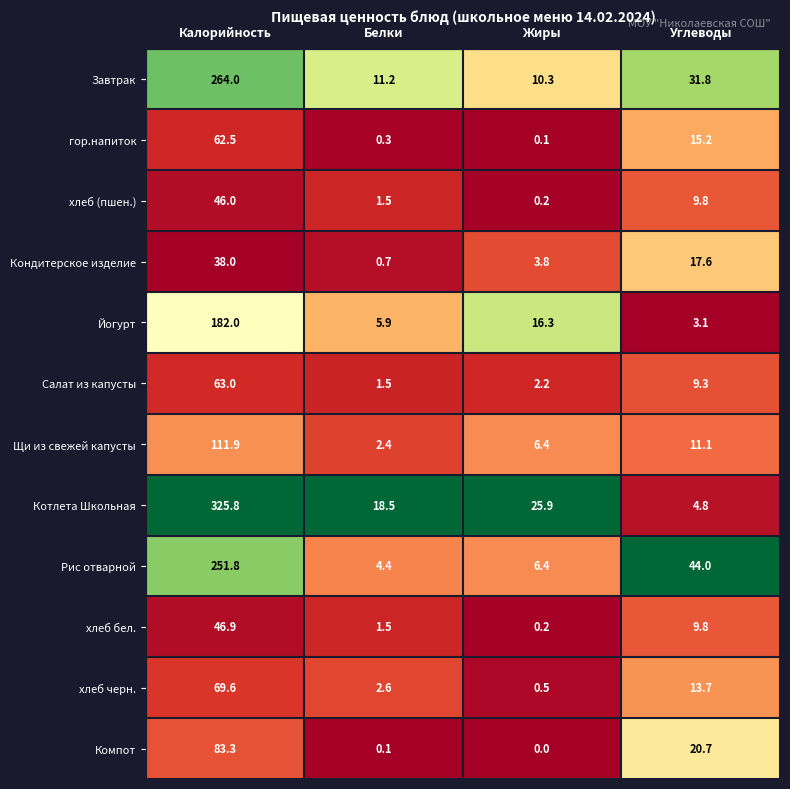

What is the sum of all Щи из свежей капусты values?

131.8